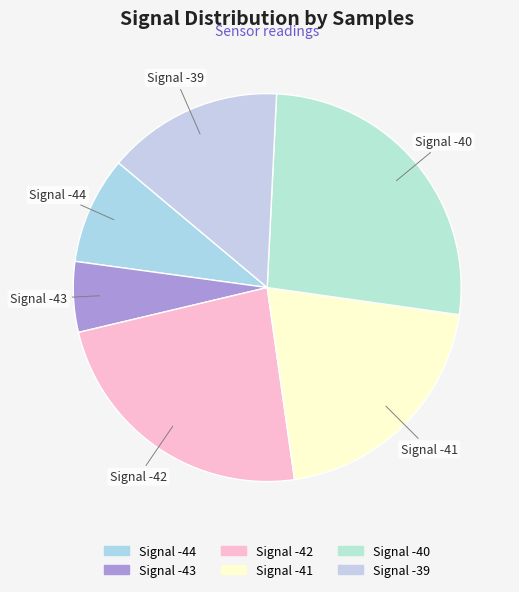

What is the ratio of the value at Signal -40 to the value at Signal -42?

1.1